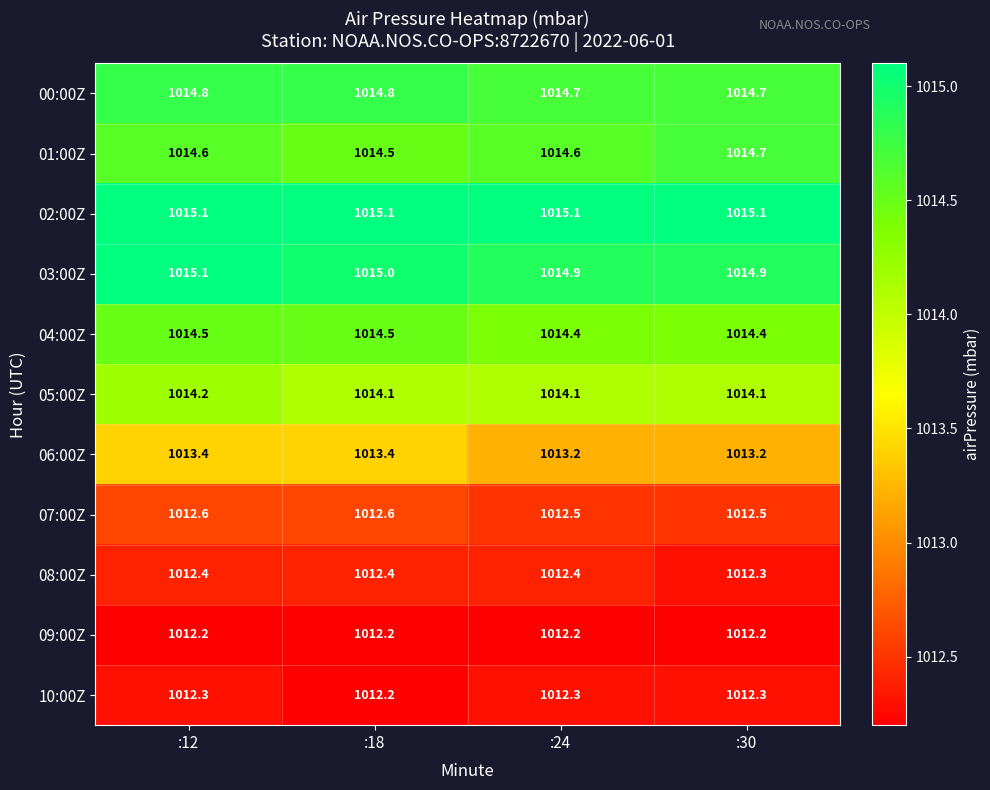

Read the 07:00Z value at :18.

1012.6